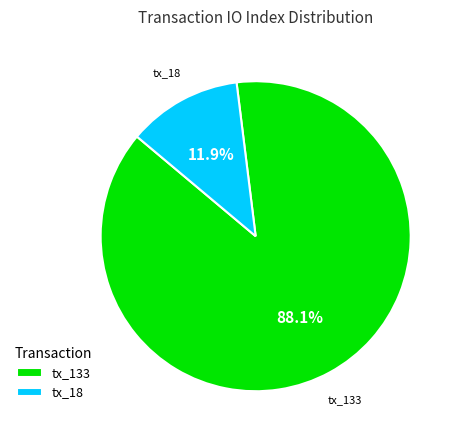

What percentage do tx_18 and tx_133 together represent?

100.0%